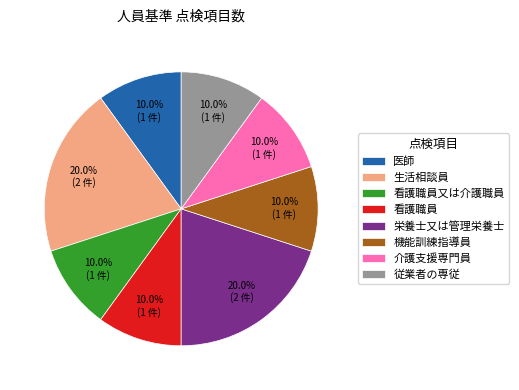

What percentage is NOT represented by 医師?

90.0%